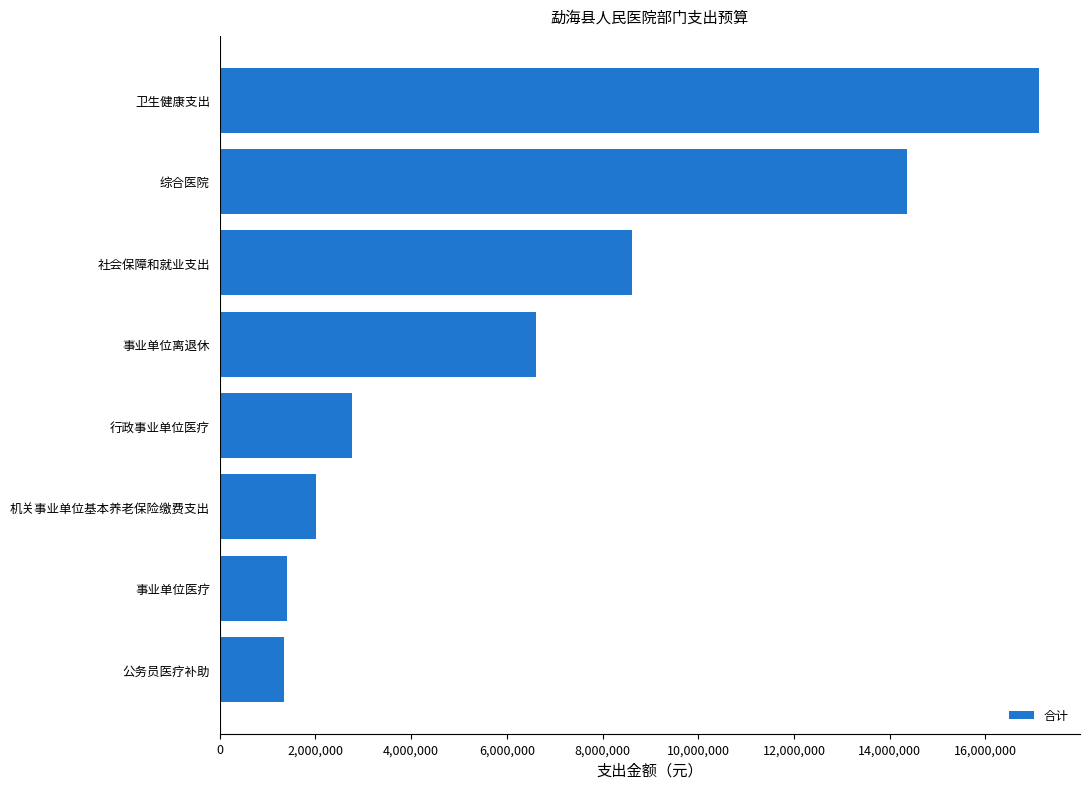

At which label is the value closest to 9231069?

社会保障和就业支出